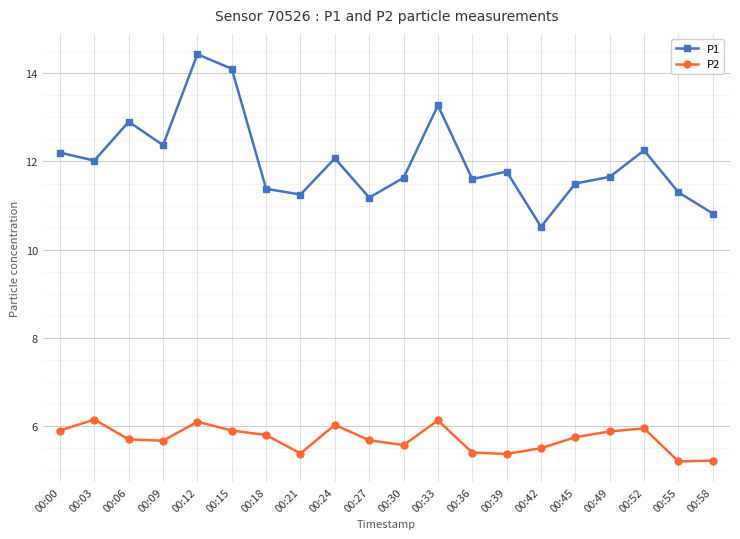

How many data points does each series have?

20